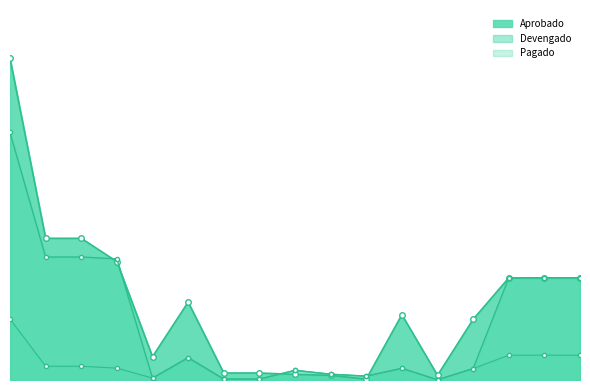

Reading right to left, extract all data points from this chart.

Aprobado: 45101=1313412.0	45100=1313412.0	45000=1313412.0	44302=780000.0	44301=60000.0	44300=840000.0	44204=12000.0	44201=60000.0	44200=72000.0	44101=90000.0	44100=90000.0	44000=1002000.0	41502=300000.0	41501=1522302.0	41500=1822302.0	41000=1822302.0	40000=4137714.0
Devengado: 45101=1313412.0	45100=1313412.0	45000=1313412.0	44302=147363.1	44301=3000.0	44300=150363.1	44204=50236.2	44201=74939.0	44200=125175.2	44101=11984.5	44100=11984.5	44000=287522.8	41502=24579.2	41501=1557574.0	41500=1582153.2	41000=1582153.2	40000=3183088.0
Pagado: 45101=319340.1	45100=319340.1	45000=319340.1	44302=147363.1	44301=3000.0	44300=150363.1	44204=50236.2	44201=74939.0	44200=125175.2	44101=11984.5	44100=11984.5	44000=287522.8	41502=24579.2	41501=152626.7	41500=177205.9	41000=177205.9	40000=784068.8